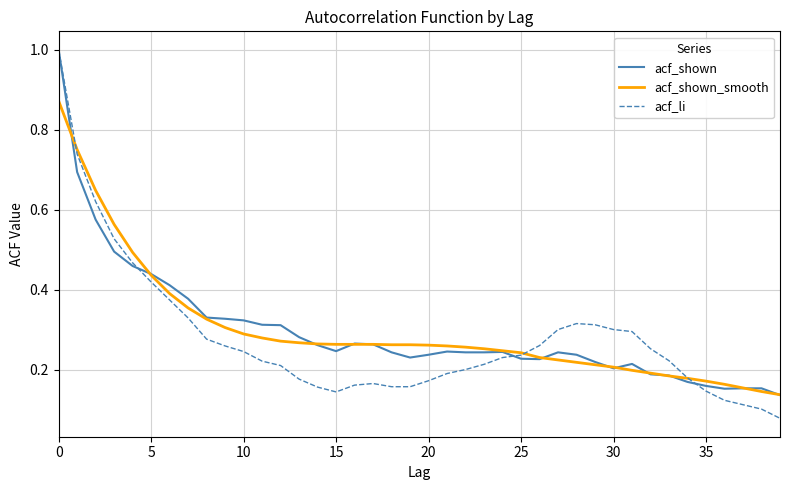

Is it true that acf_shown_smooth equals 0.1 at 15?

False